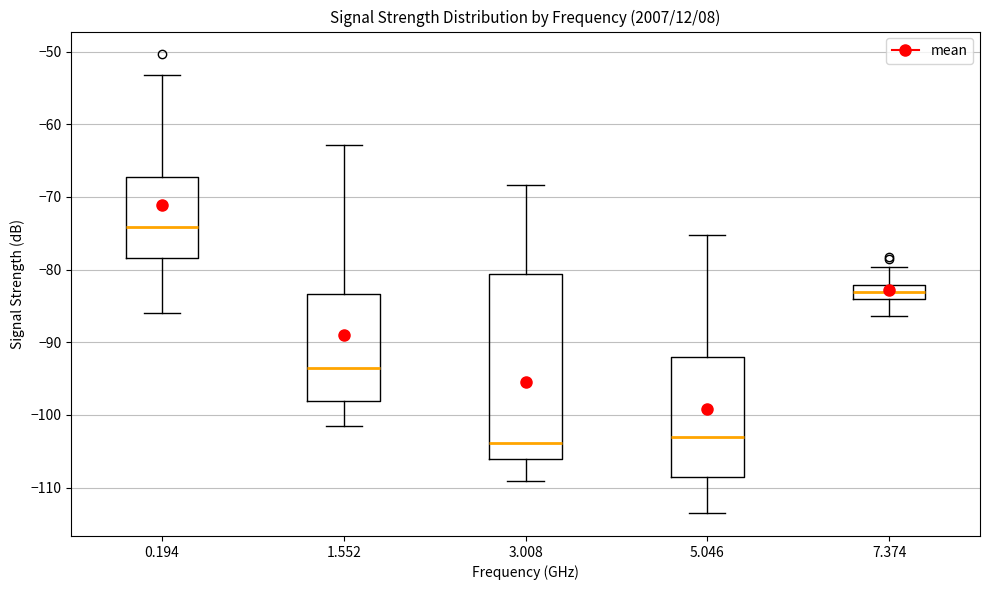

Where does the median line of the box at x = 0.194 sit on the y-axis? The values are not printed on the chart, so give them approximately, as read against the axis.

-74